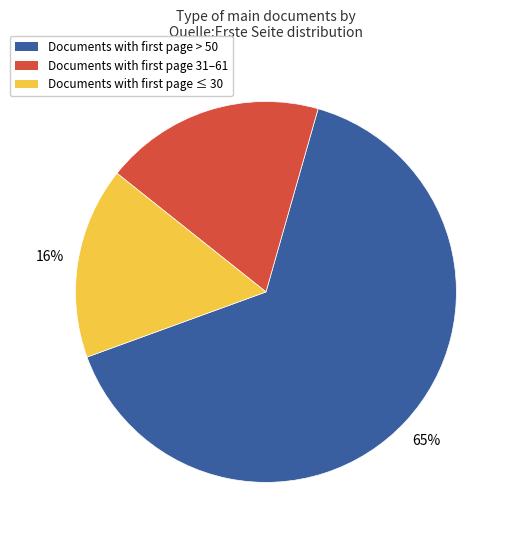

To the nearest percent, what is the average slice percentage?

33%